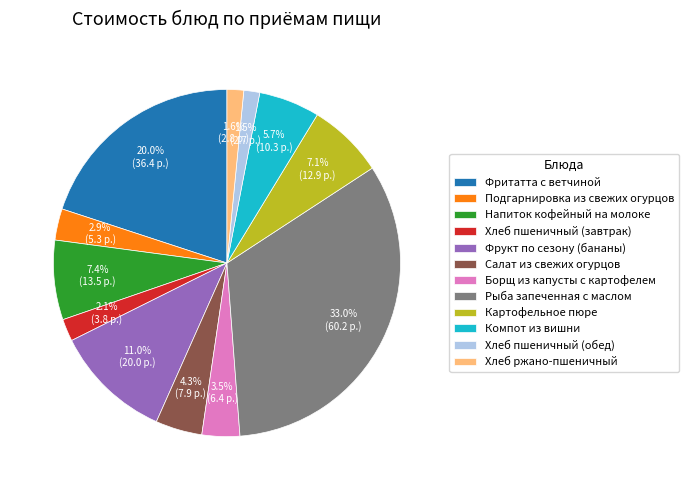

What is the largest slice in the pie chart?

Рыба запеченная с маслом